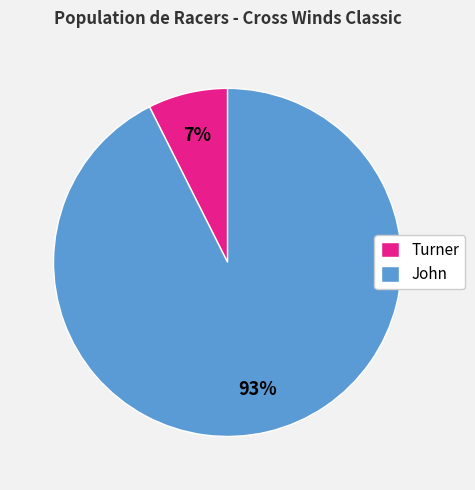

Is there any slice that represents more than half of the pie?

Yes